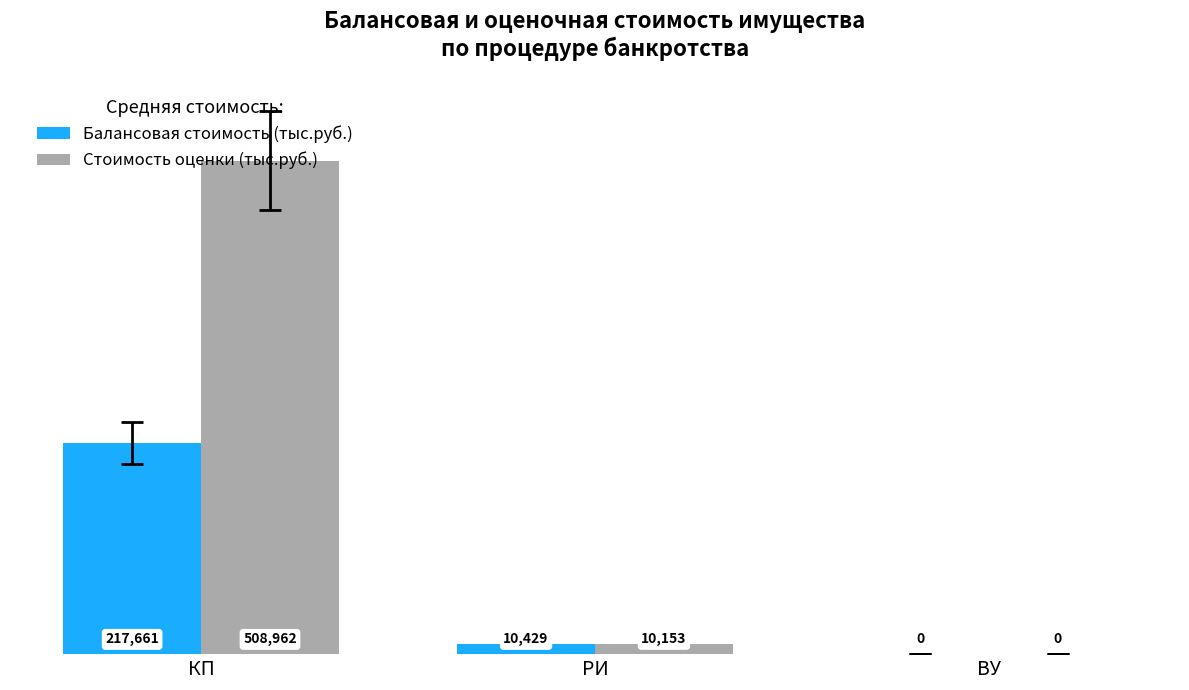

What is the maximum value for Стоимость оценки (тыс.руб.)?

508962.1